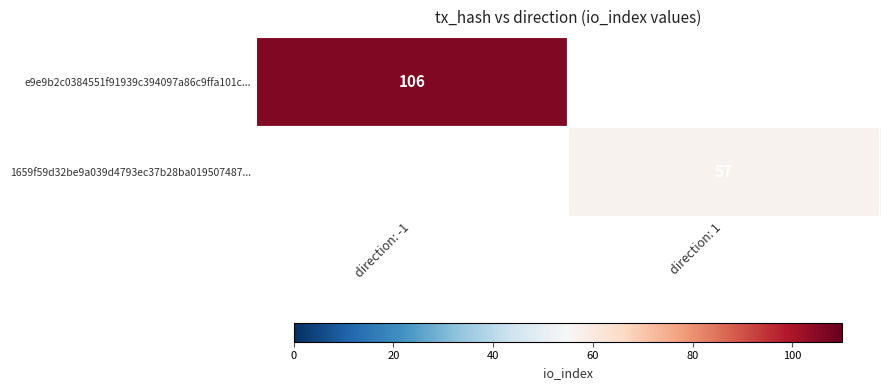

Which label corresponds to the largest value in the chart?

direction: -1